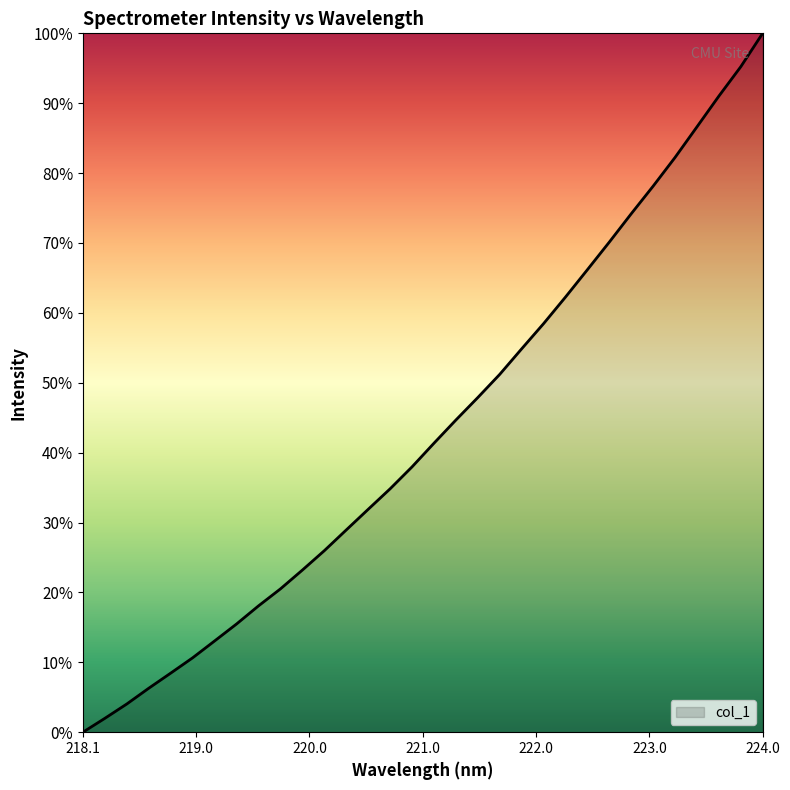

Does the chart display data point markers on the line(s)?

No